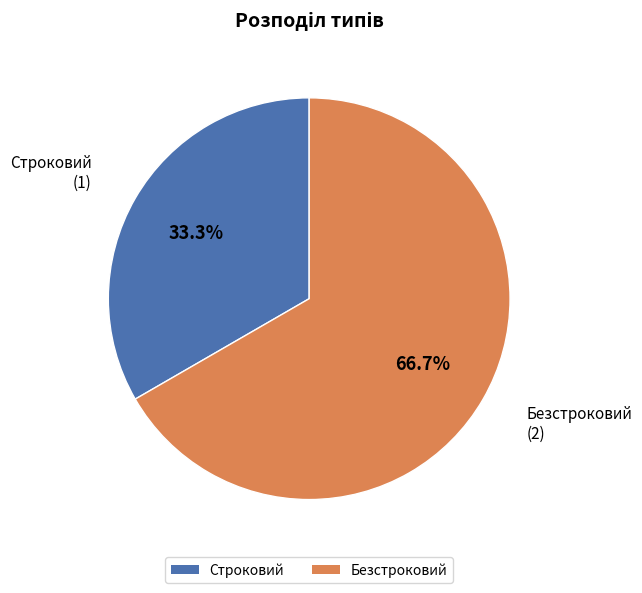

The Безстроковий slice represents 67% of the pie. True or false?

True